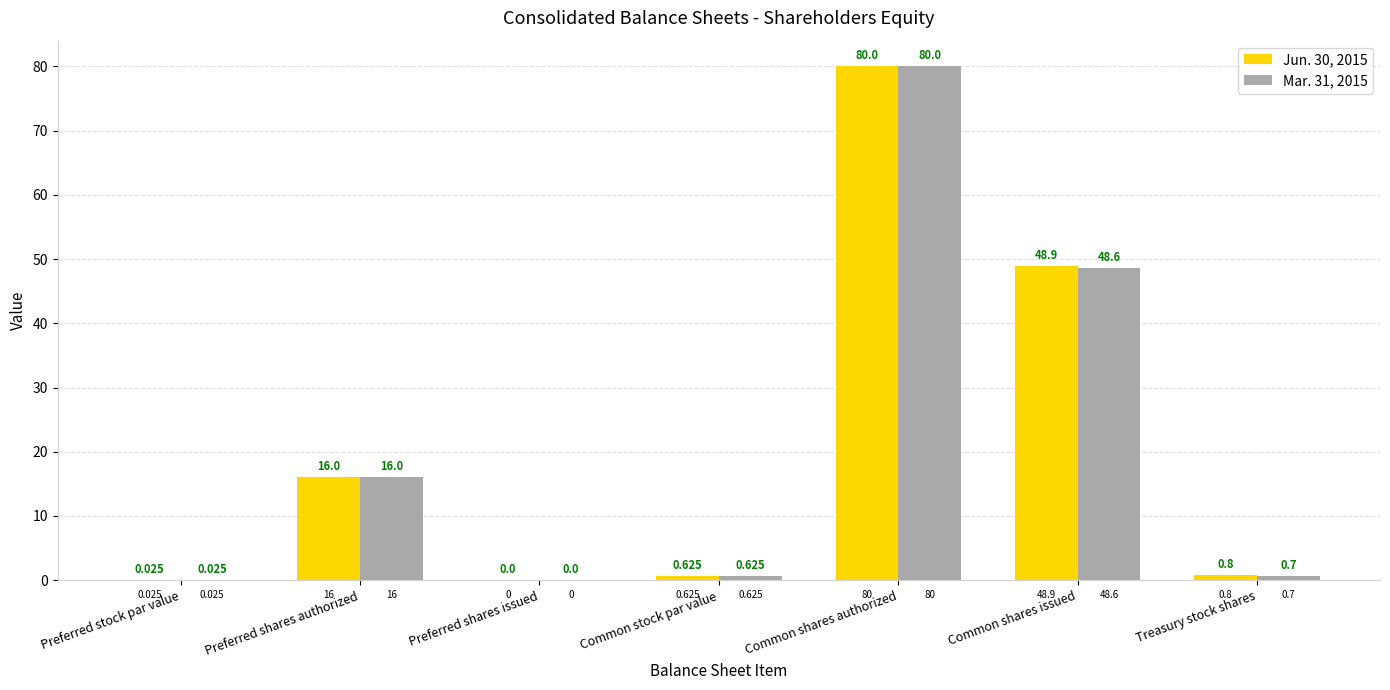

The value of Jun. 30, 2015 at Common shares authorized is 142.7. True or false?

False